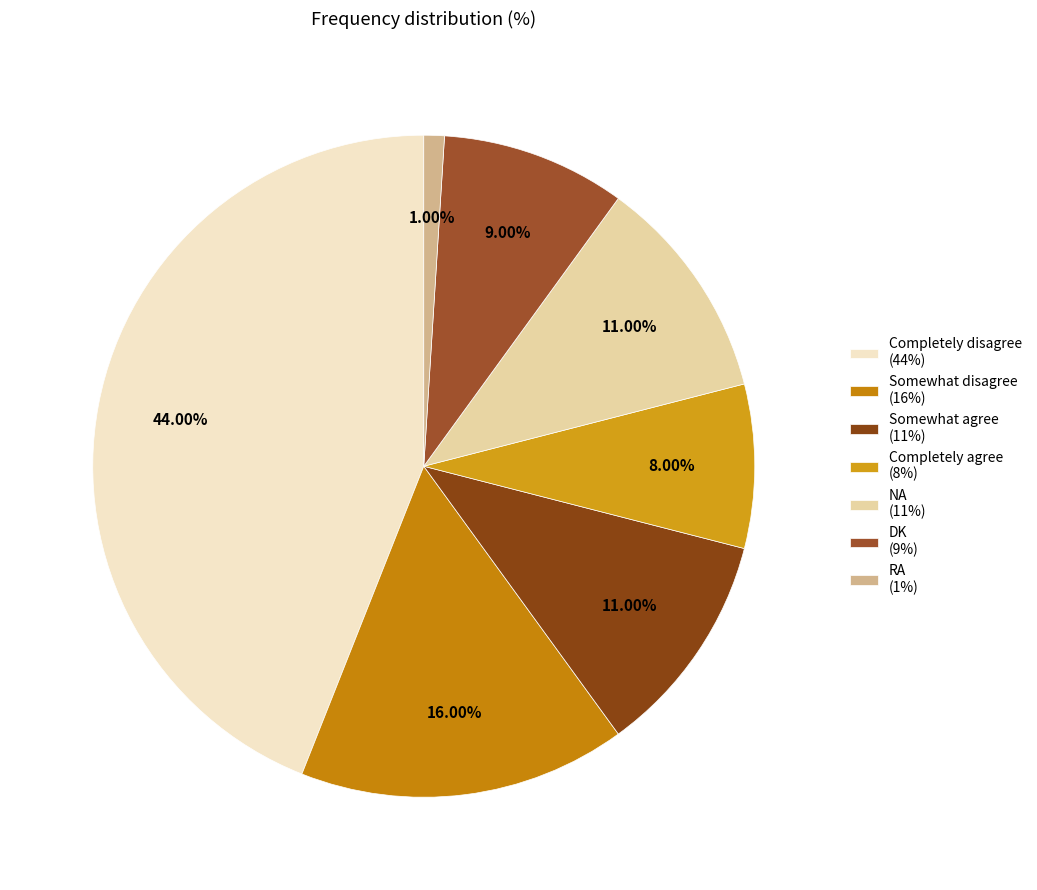

What portion of the pie excludes Somewhat disagree?

84.0%